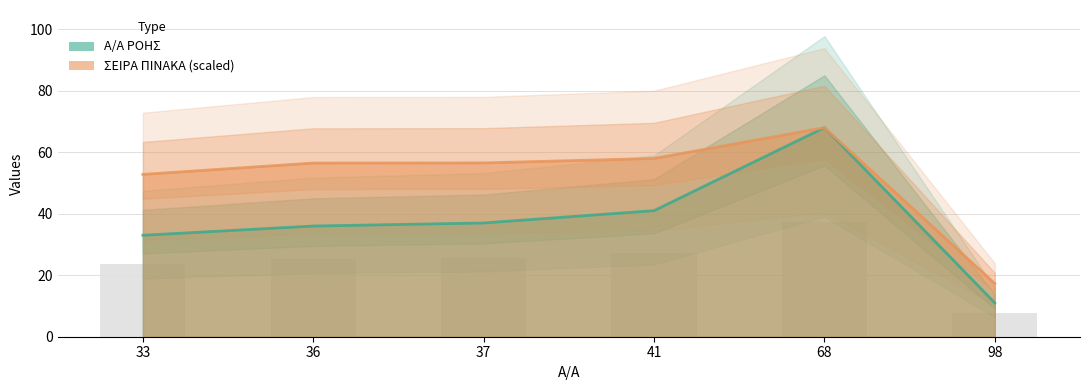

Reading left to right, transcribe all the data shown in this chart.

Α/Α ΡΟΗΣ: 33=33.0	36=36.0	37=37.0	41=41.0	68=68.0	98=11.0
ΣΕΙΡΑ ΠΙΝΑΚΑ: 33=52.8	36=56.5	37=56.5	41=58.0	68=68.0	98=17.3